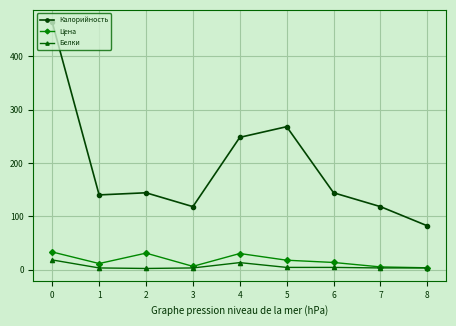

Which series changed the most between 0 and 4?

Калорийность